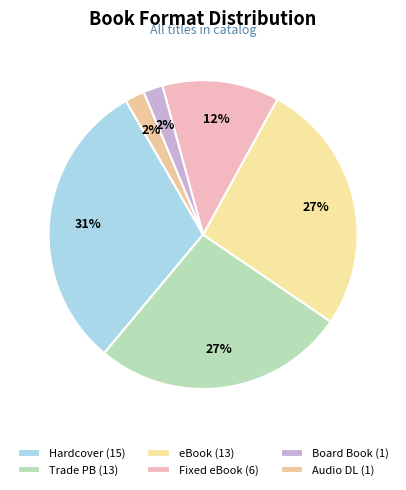

Count the number of slices in the pie.

6